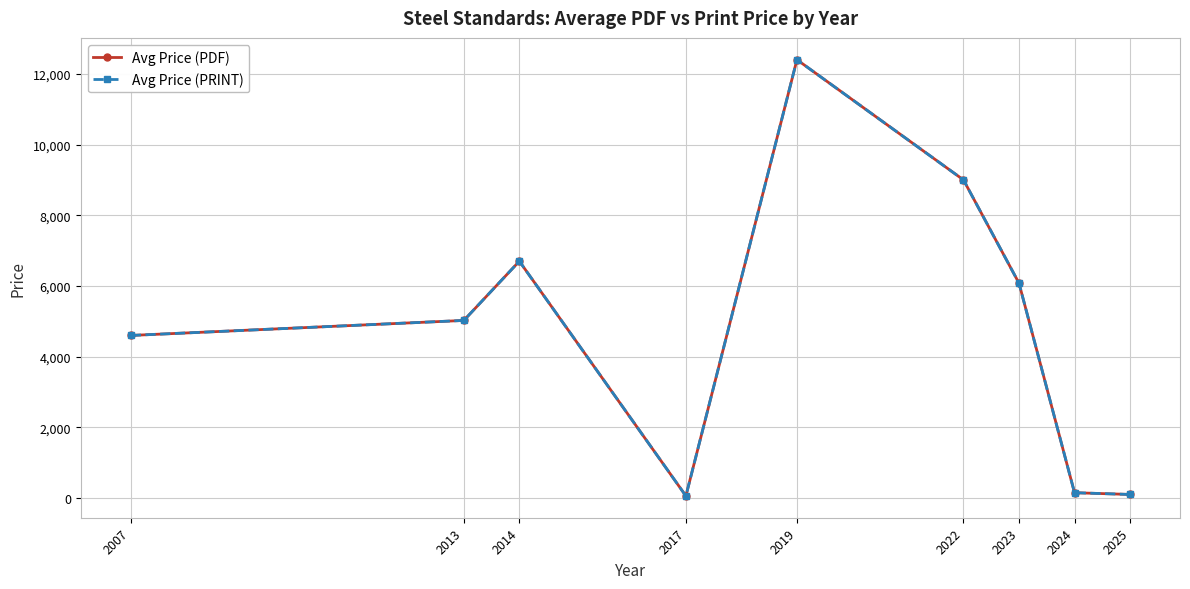

What is the minimum value shown in the chart?

61.0